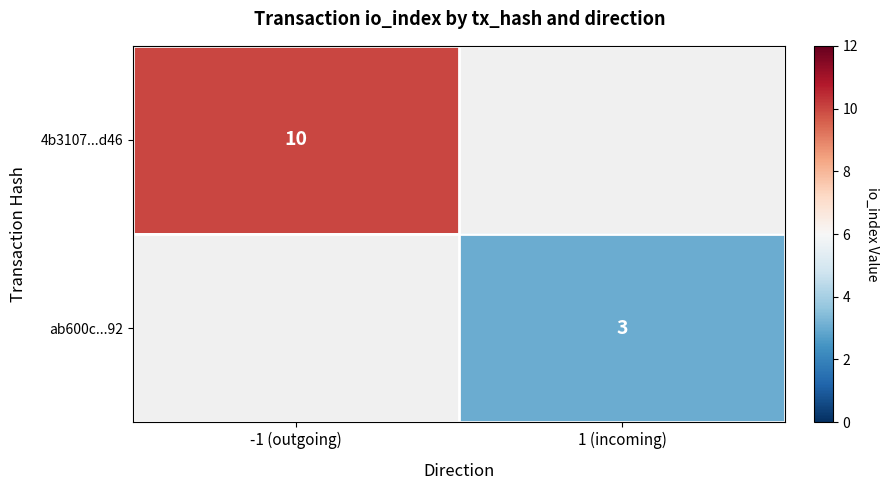

The ab600c...92 series shows 3 at 1 (incoming). True or false?

True